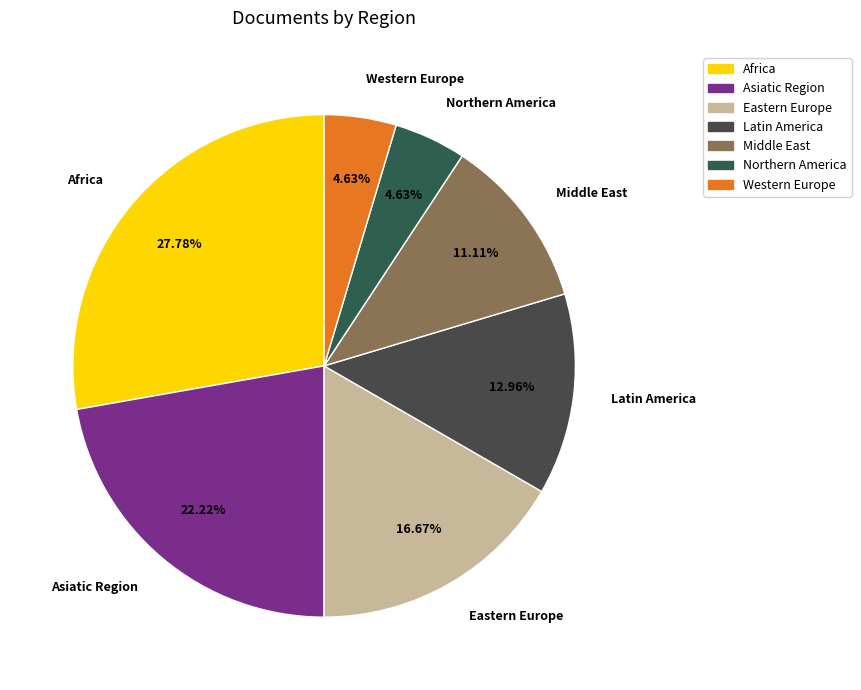

Approximately how many times larger is the value at Western Europe compared to Africa?

0.2